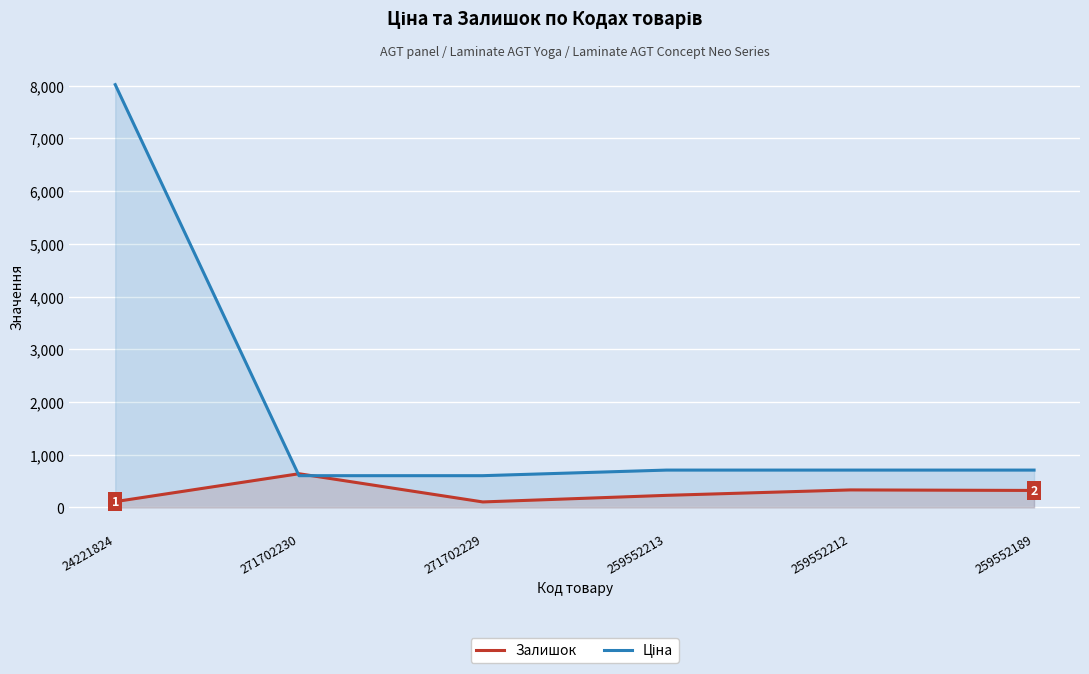

What are all the series names shown in the legend?

Залишок, Ціна